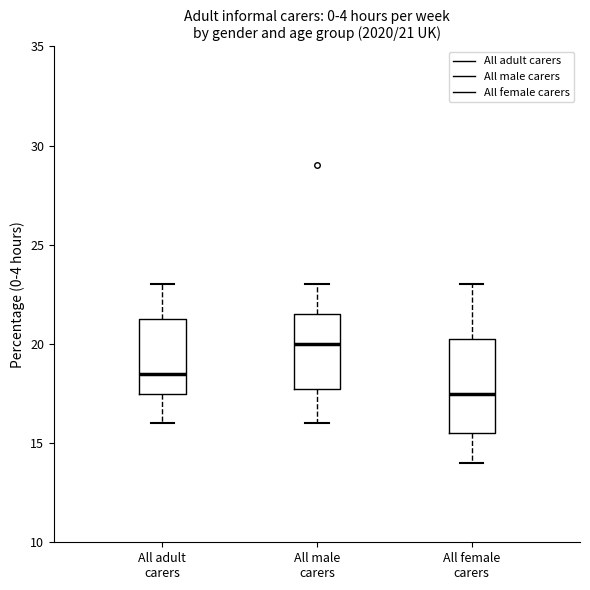

Which box has the lowest median line?

All female carers